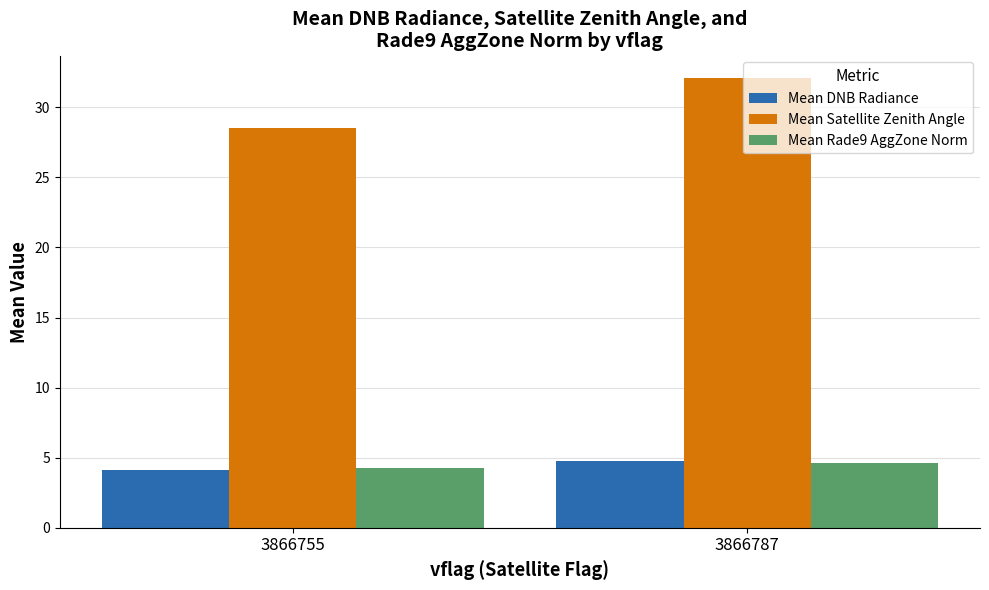

At which label does Mean Satellite Zenith Angle reach its minimum?

3866755